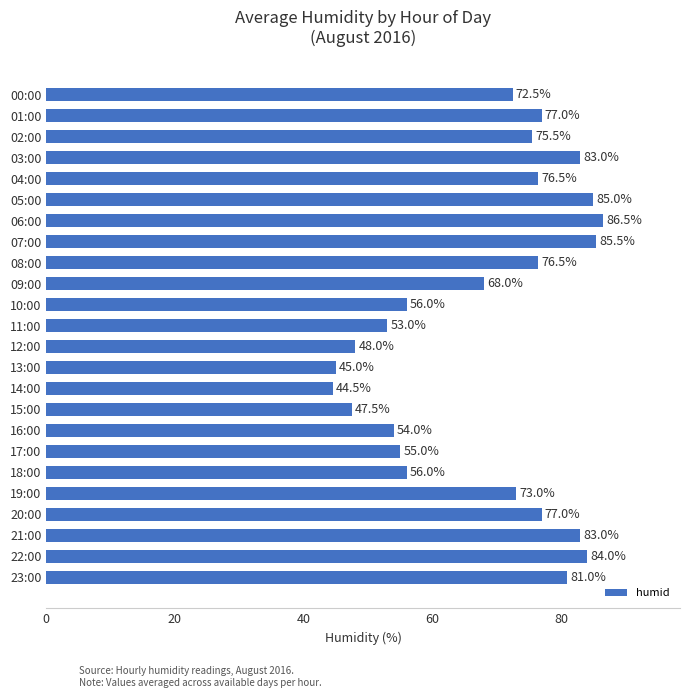

What is the average value?

68.5